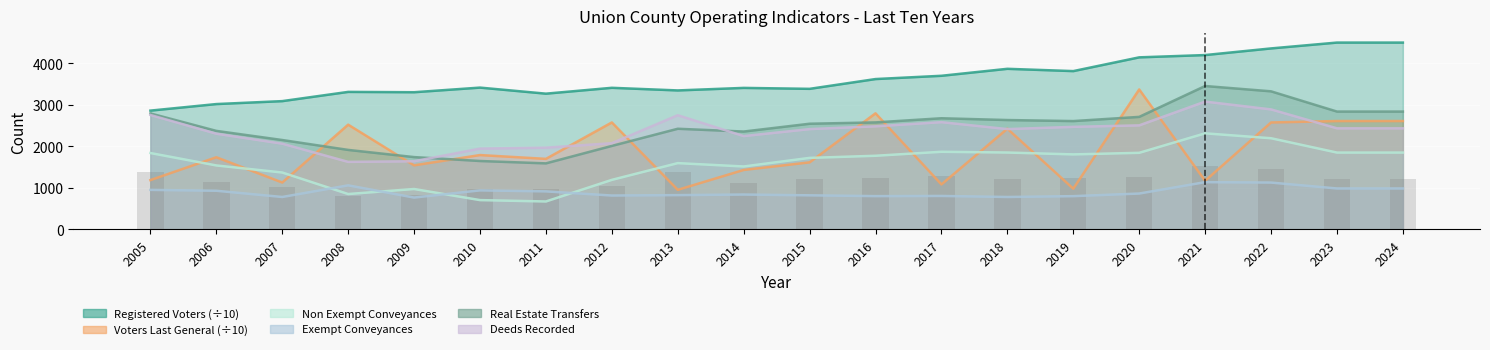

The value of Real Estate Transfers at 2013 is 3520.6. True or false?

False